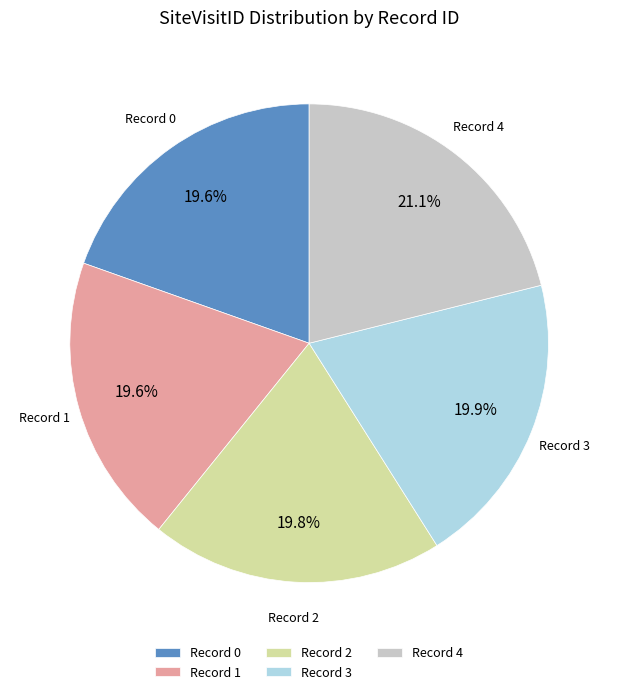

What percentage do Record 4 and Record 2 together represent?

40.9%